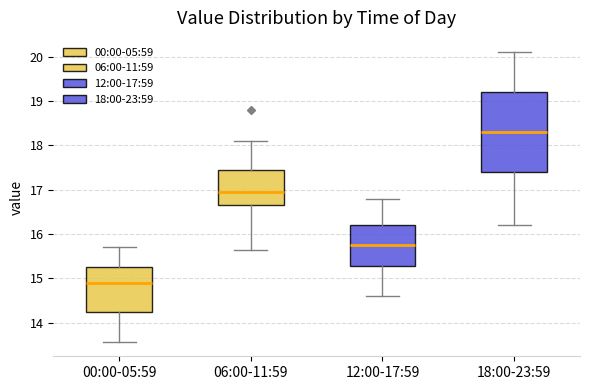

Where does the lower whisker of the box for 06:00-11:59 end on the y-axis? The values are not printed on the chart, so give them approximately, as read against the axis.

15.6